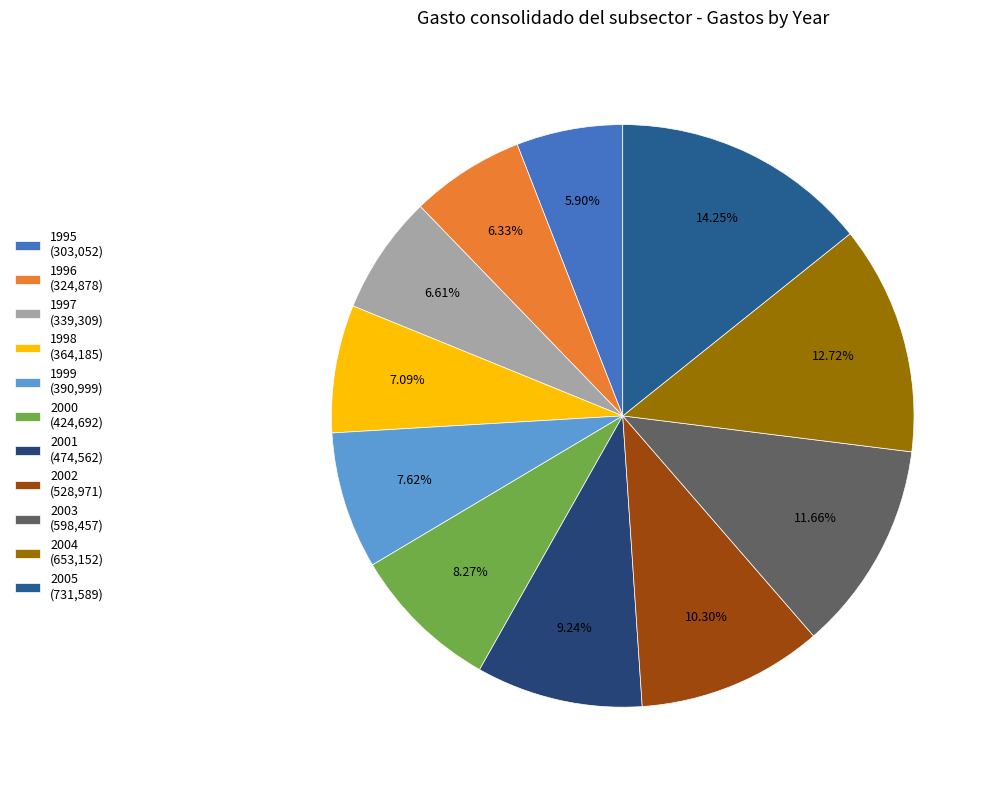

The 2002 slice represents 10% of the pie. True or false?

True